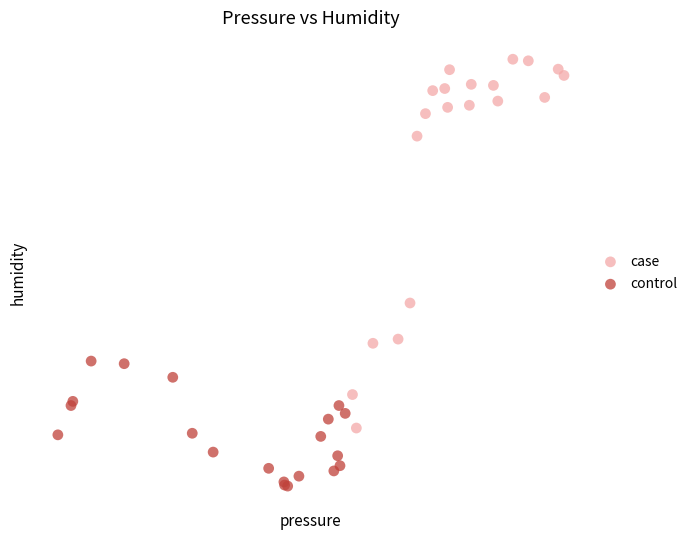

What are all the series names shown in the legend?

case, control